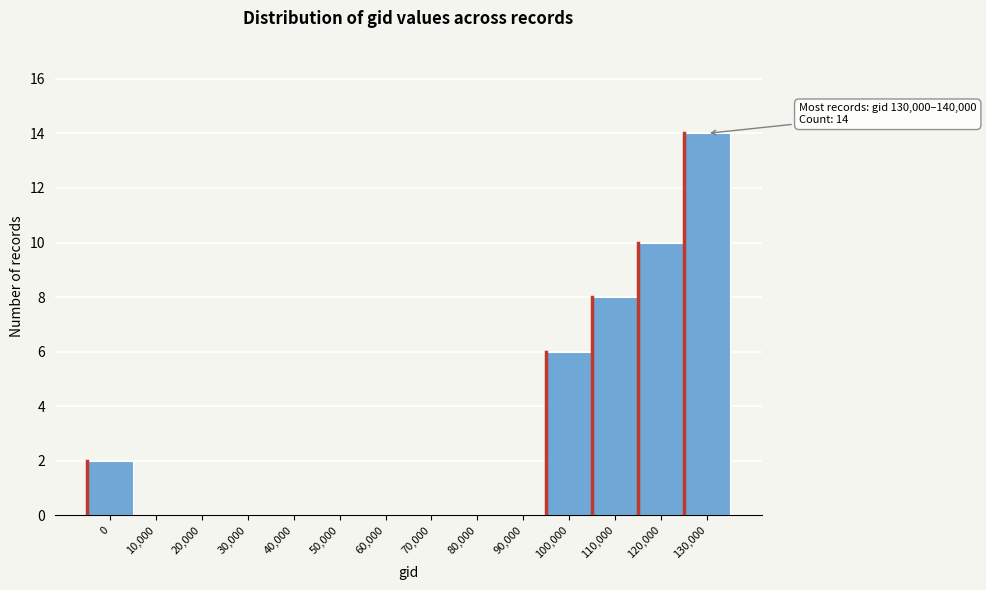

Reading left to right, what are all the values shown in this chart?

0=2	10,000=0	20,000=0	30,000=0	40,000=0	50,000=0	60,000=0	70,000=0	80,000=0	90,000=0	100,000=6	110,000=8	120,000=10	130,000=14